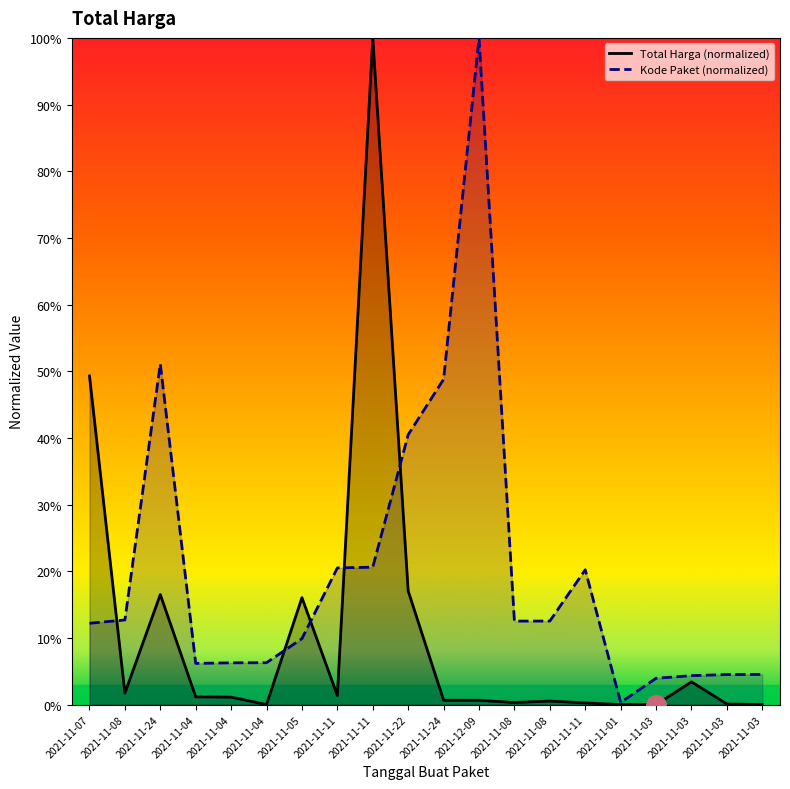

The Kode Paket series shows 4.0 at 2021-11-03. True or false?

True